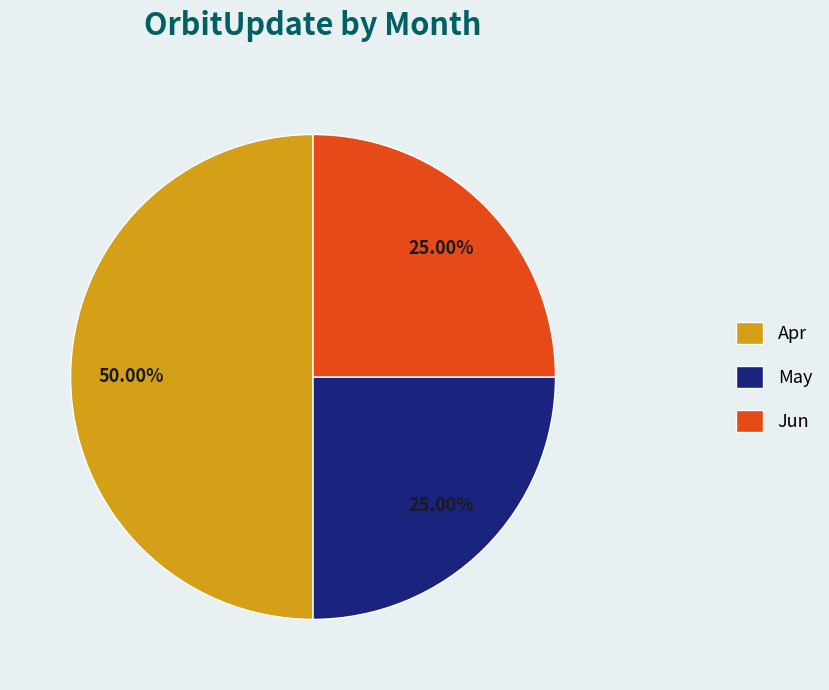

Do Apr and Jun together represent more than half of the pie?

Yes